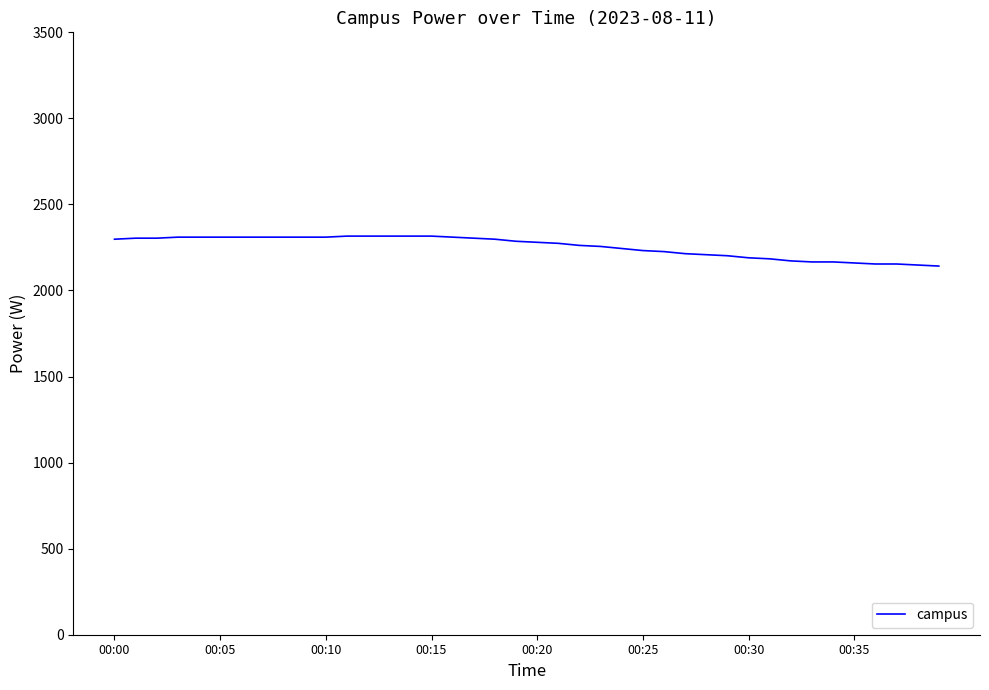

What is the maximum value shown in the chart?

2316